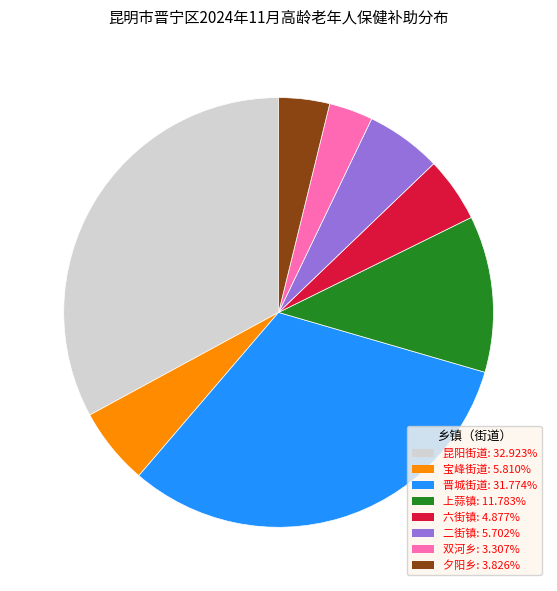

Count the number of slices in the pie.

8